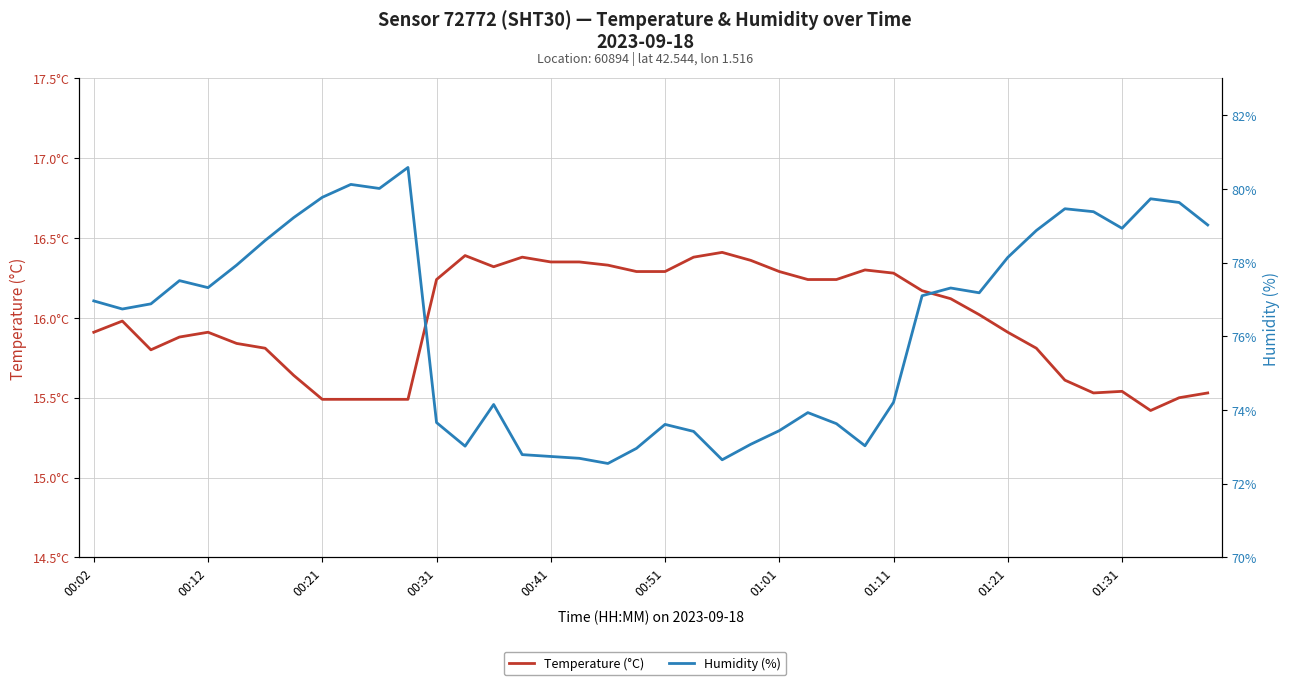

Which series has the largest total across all categories?

Humidity (%)